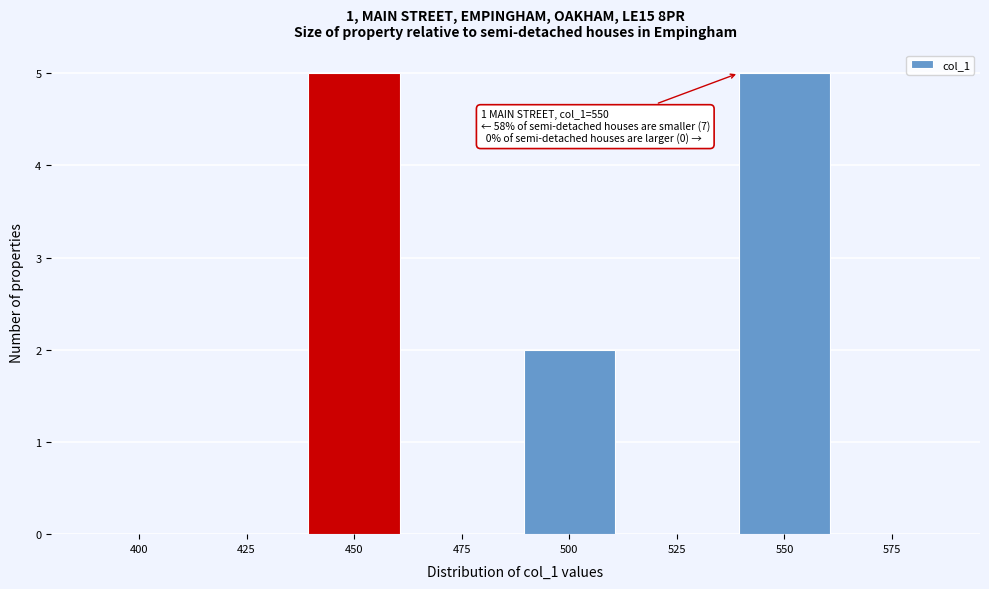

Reading left to right, what are all the values shown in this chart?

400=0	425=0	450=5	475=0	500=2	525=0	550=5	575=0